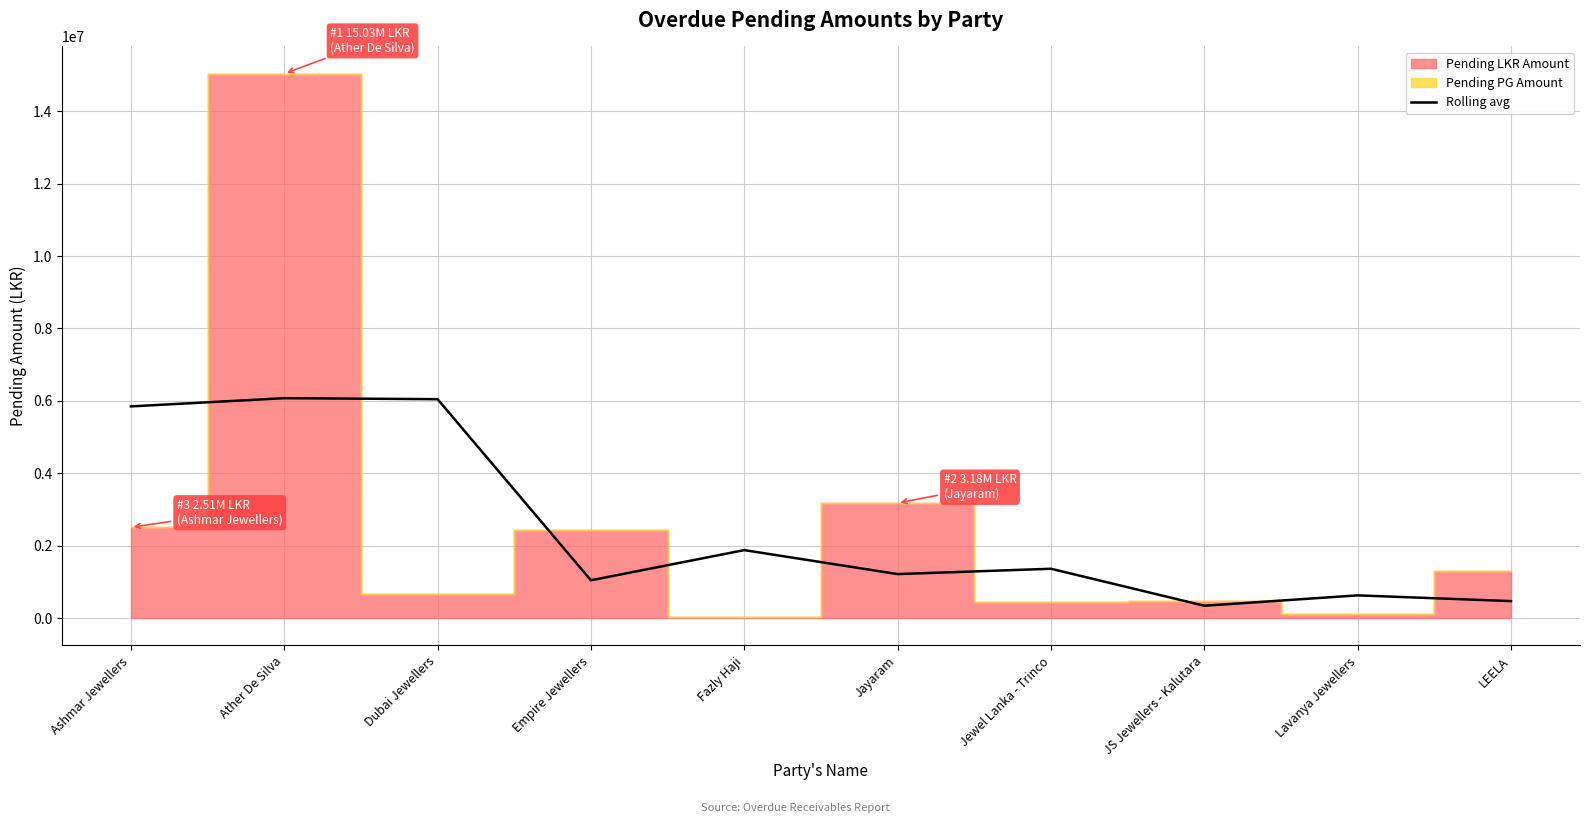

The value of Rolling avg at Ashmar Jewellers is 9719737.1. True or false?

False